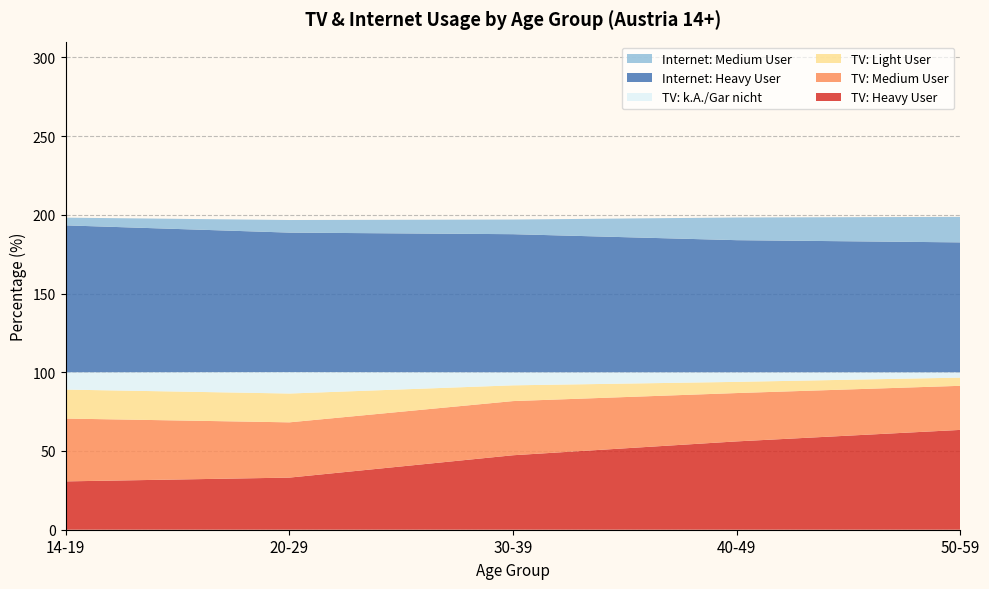

Reading left to right, transcribe all the data shown in this chart.

TV: Heavy User: 14-19=30.7	20-29=33.1	30-39=47.3	40-49=56.1	50-59=63.4
TV: Medium User: 14-19=39.9	20-29=35.1	30-39=34.4	40-49=30.7	50-59=28.0
TV: Light User: 14-19=18.4	20-29=18.3	30-39=10.0	40-49=7.1	50-59=5.2
TV: k.A./Gar nicht: 14-19=11.0	20-29=13.6	30-39=8.3	40-49=6.1	50-59=3.4
Internet: Heavy User: 14-19=93.3	20-29=88.6	30-39=87.7	40-49=83.9	50-59=82.5
Internet: Medium User: 14-19=4.9	20-29=8.0	30-39=9.3	40-49=14.4	50-59=16.2